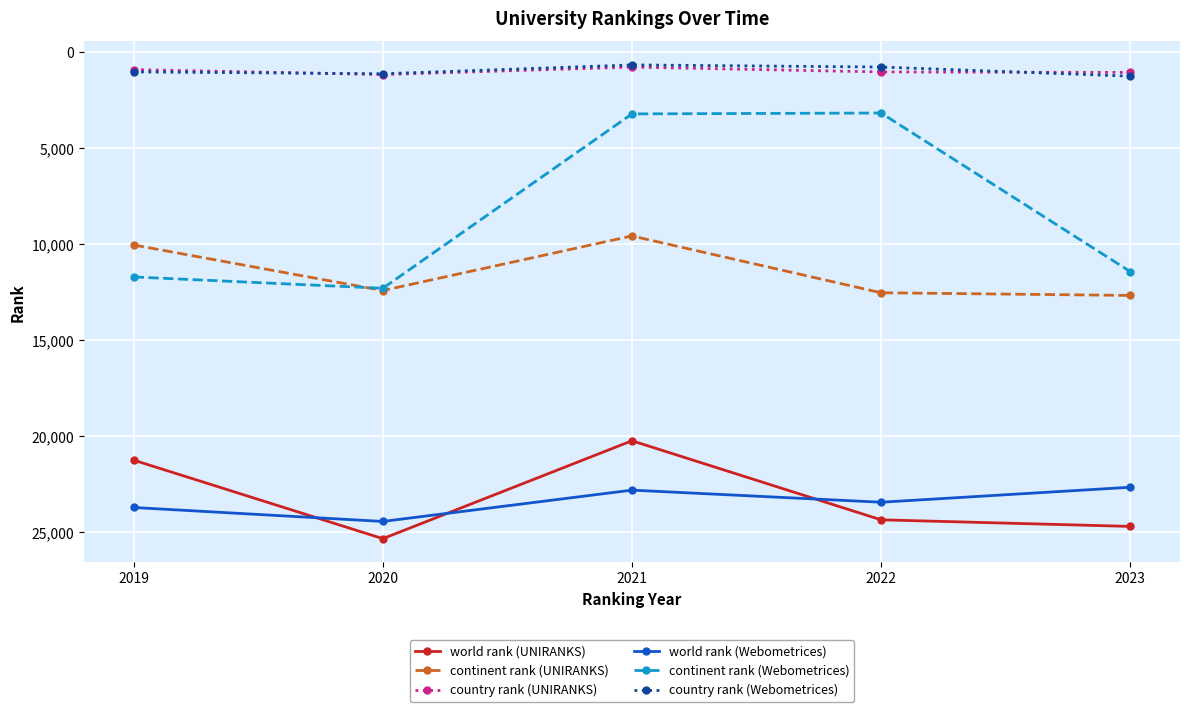

The country rank (Webometrices) series shows 1264 at 2023. True or false?

True